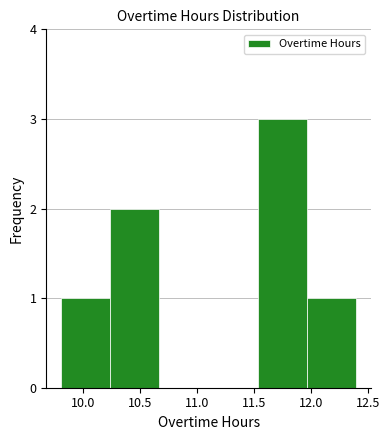

Reading left to right, transcribe this chart: for each bar, give the range it covers on the x-axis and its height. Neither the bar edges nor the heights are printed on the chart, so give them approximately, as read against the axes.

9.80 to 10.25: 1
10.25 to 10.65: 2
10.65 to 11.10: 0
11.10 to 11.55: 0
11.55 to 11.95: 3
11.95 to 12.40: 1